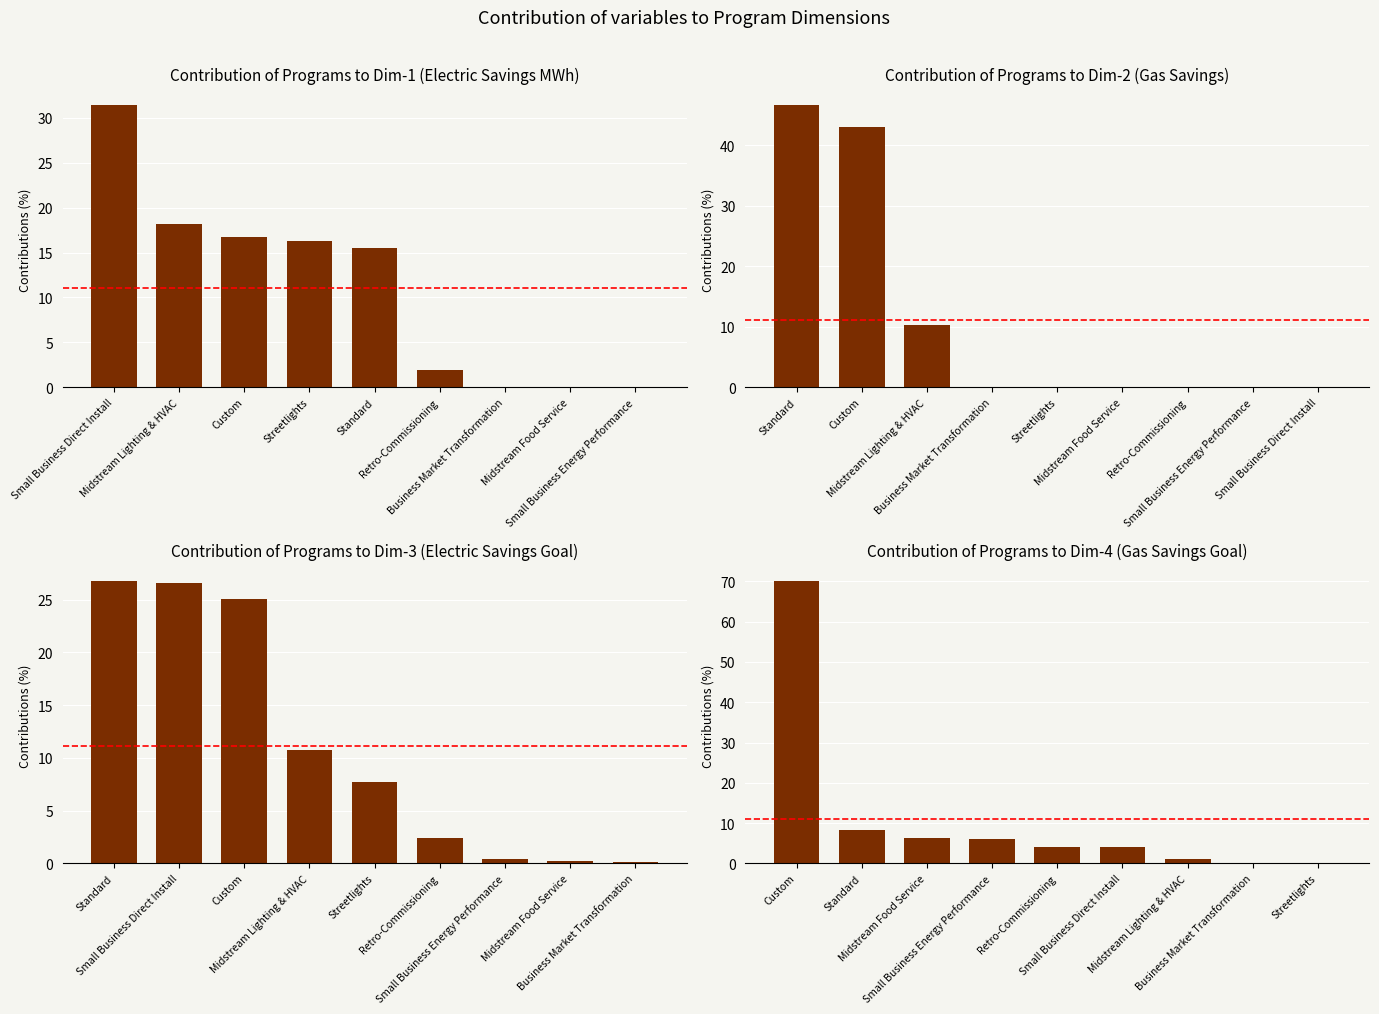

Between Business Market Transformation and Standard, which is larger?

Standard